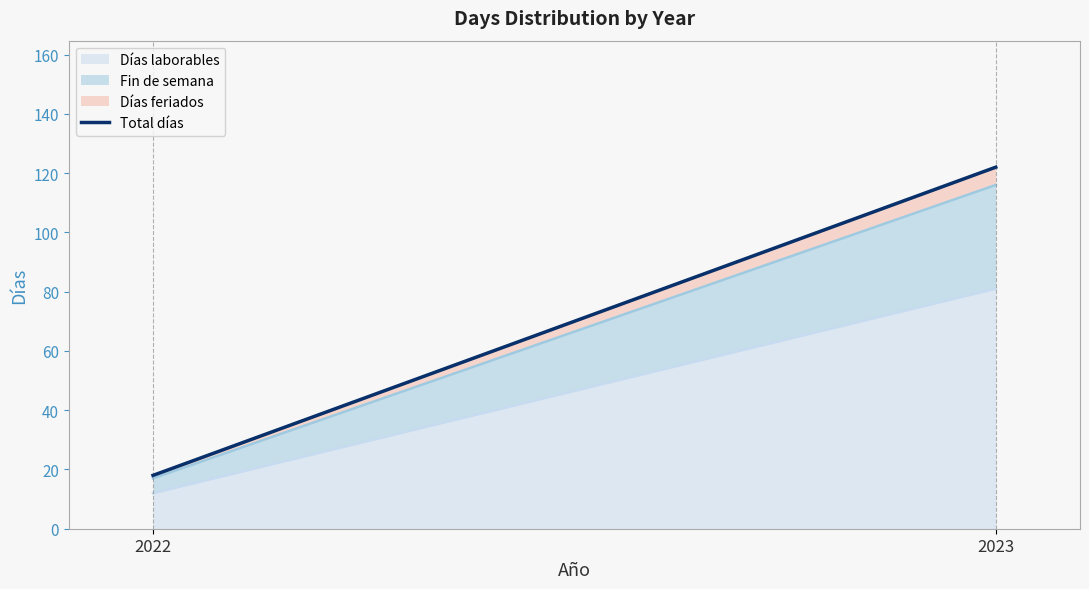

Reading right to left, extract all data points from this chart.

2023=122	2022=18